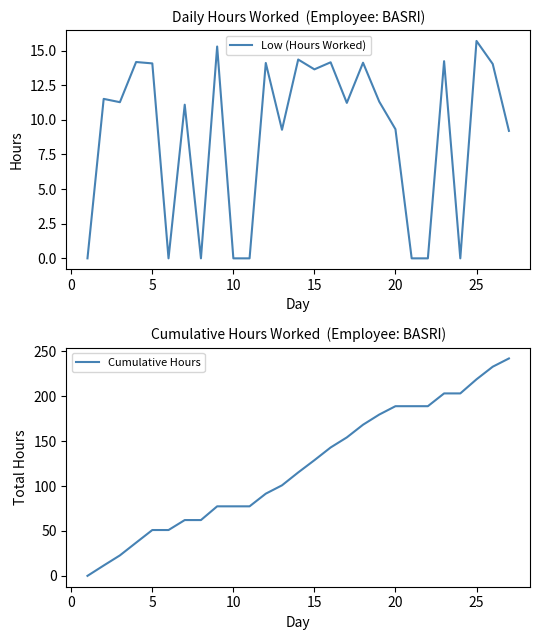

How many values in the Low (Hours Worked) series are below 11?

11